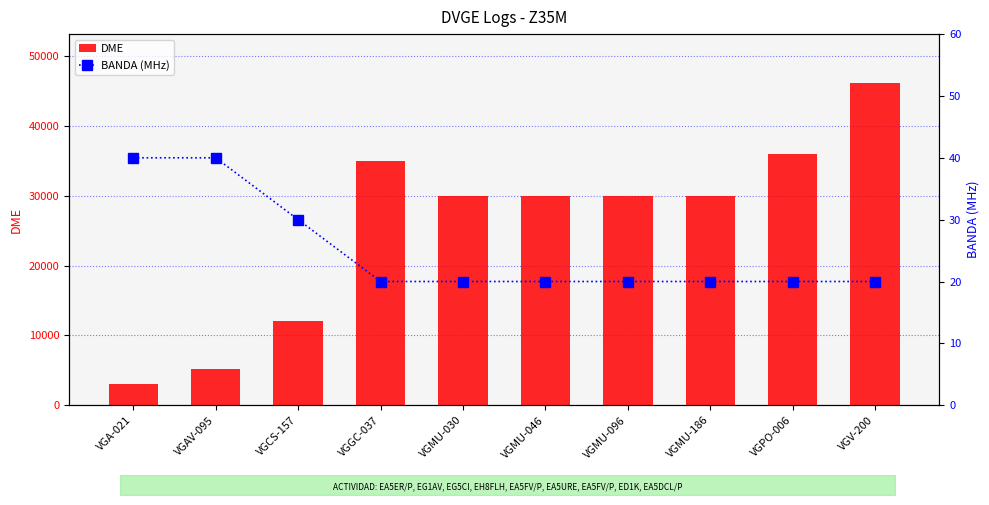

True or false: DME has a value of 22072 at VGV-200.

False